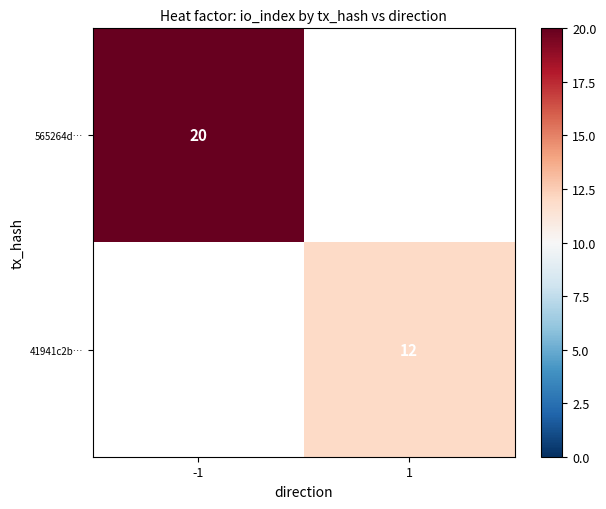

How many series are shown in this chart?

2